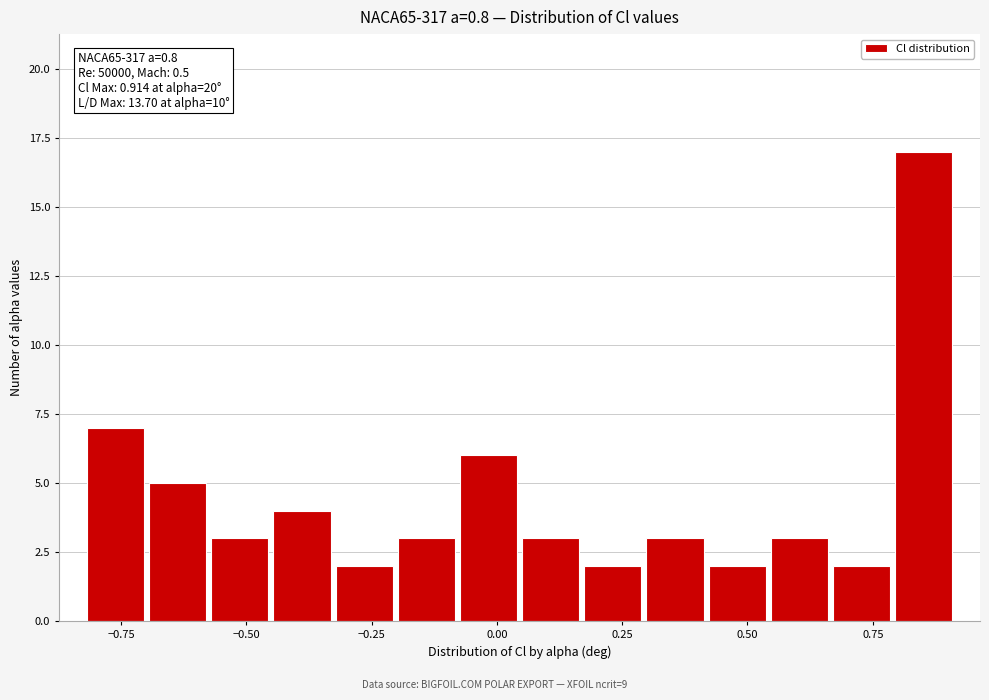

Around what value on the x-axis is the tallest bar? Give the approximate position of its centre, as read against the axis.

0.85